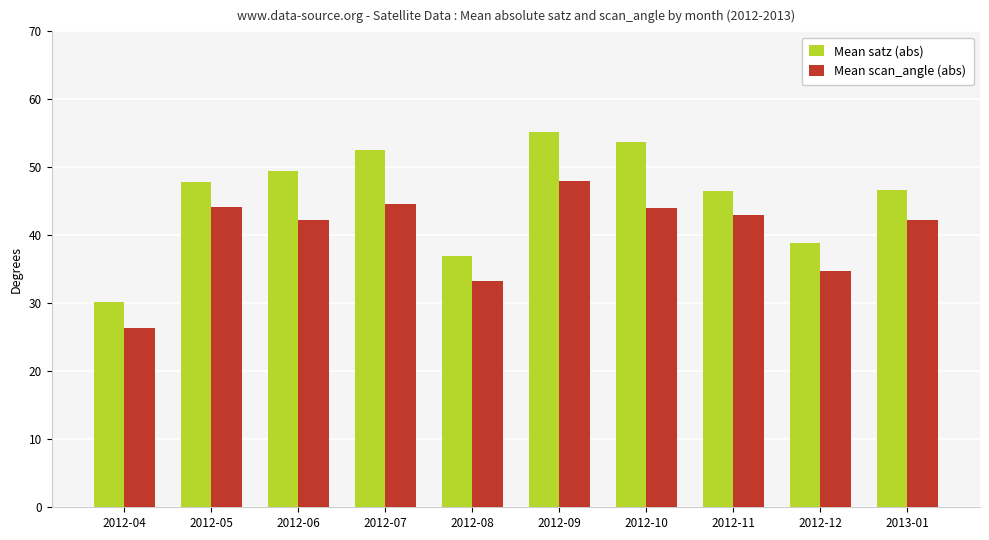

The Mean satz (abs) series shows 56.6 at 2012-08. True or false?

False